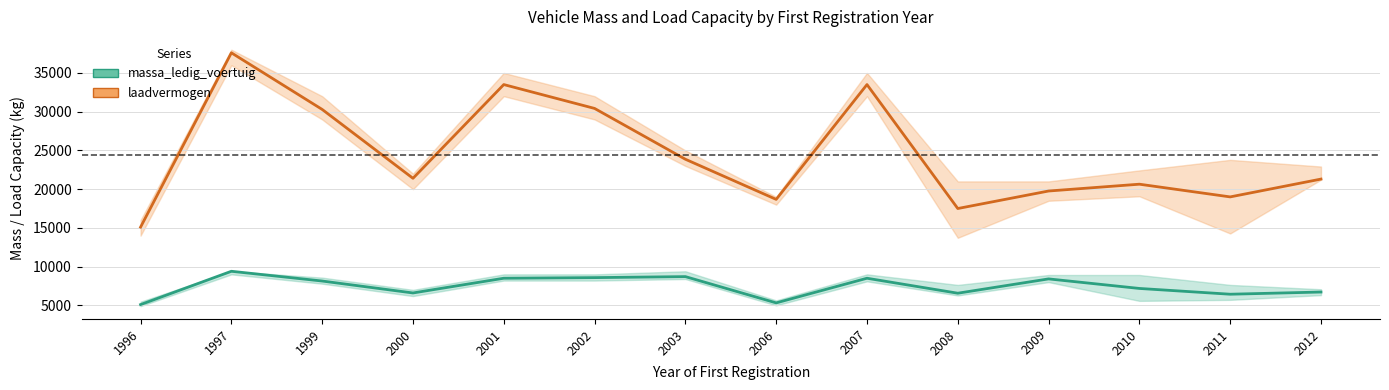

At which category is the sum across all series the highest?

1997